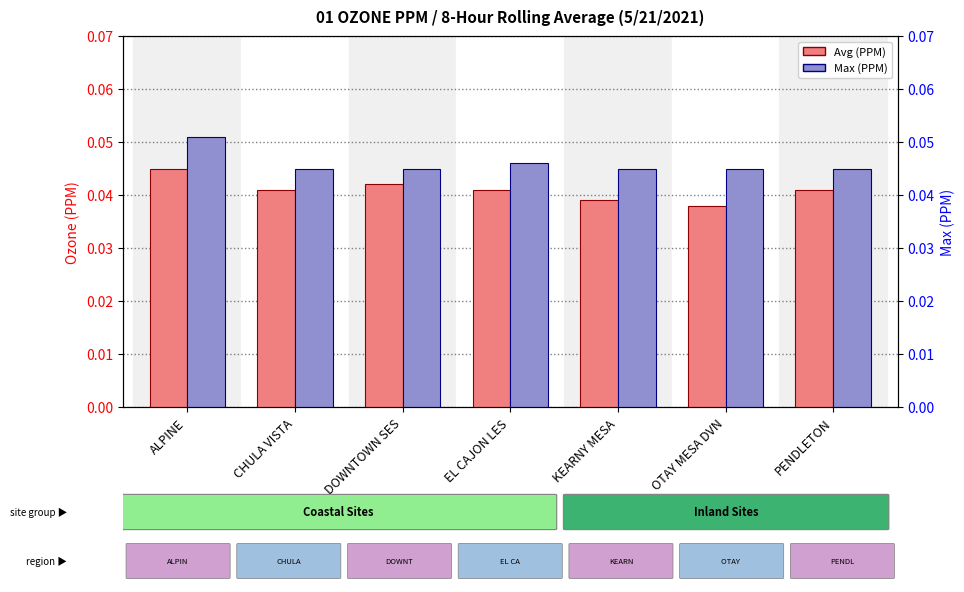

At PENDLETON, list the series in order from smallest to largest.

Avg (PPM), Max (PPM)